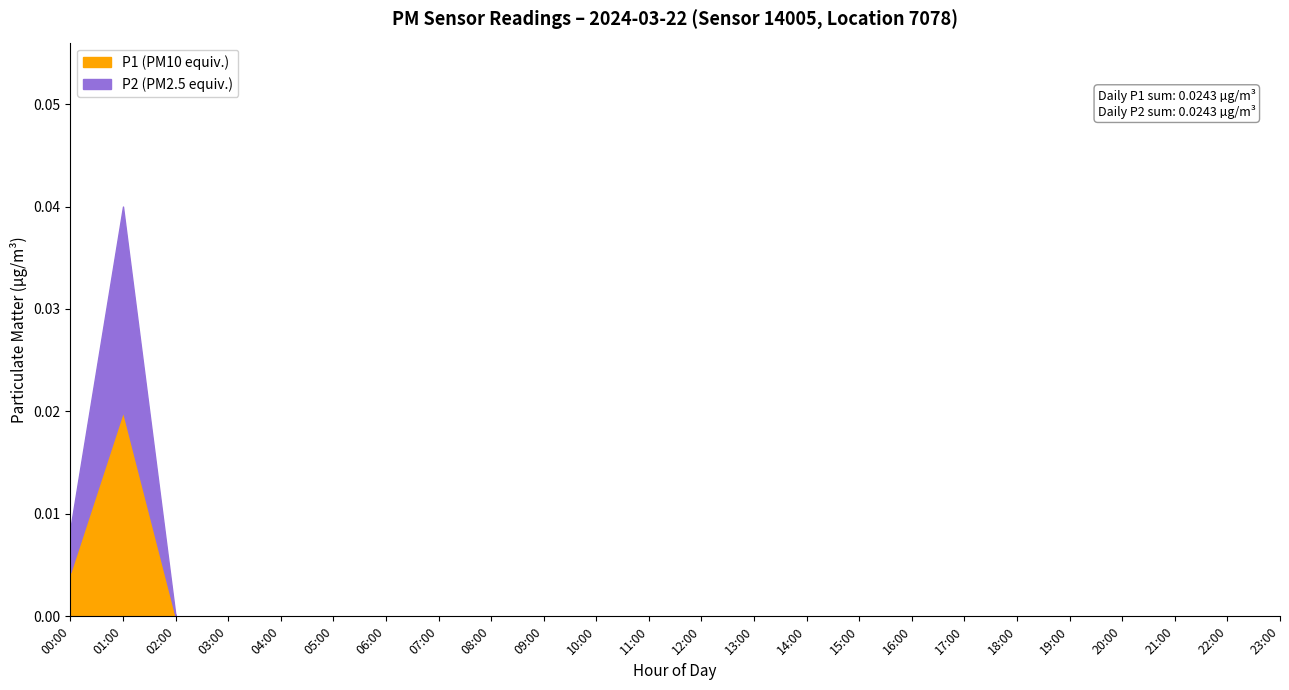

How many distinct data groups are displayed?

2